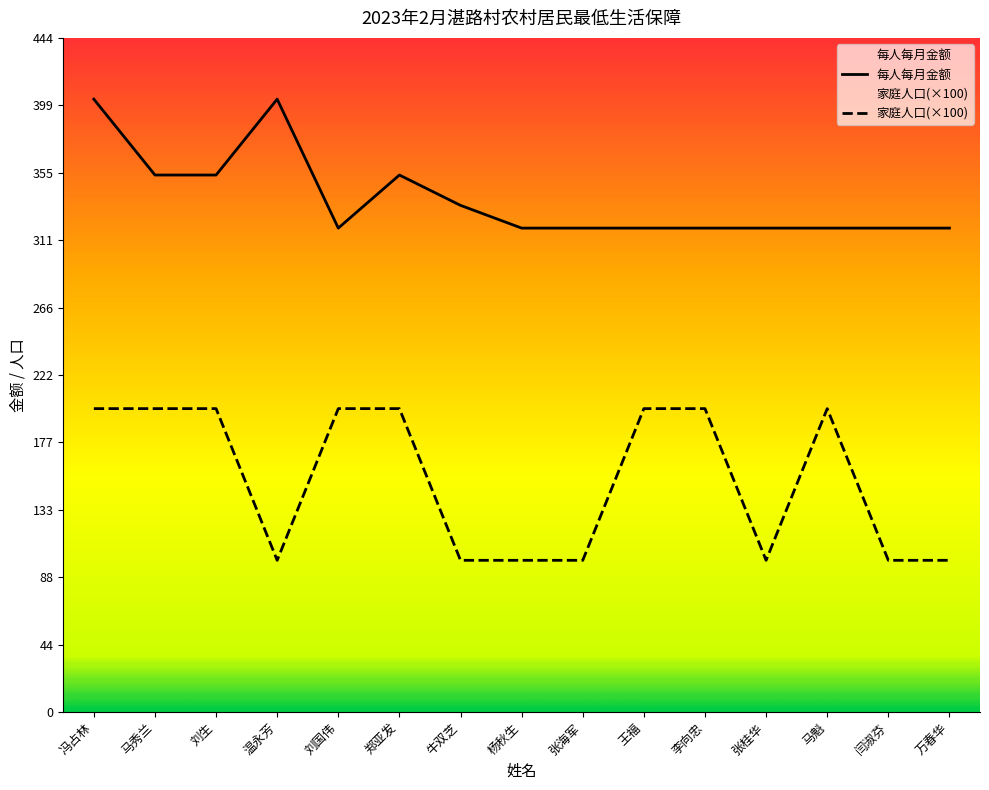

True or false: 家庭人口(×100) has more than 2 interior local peaks.

False